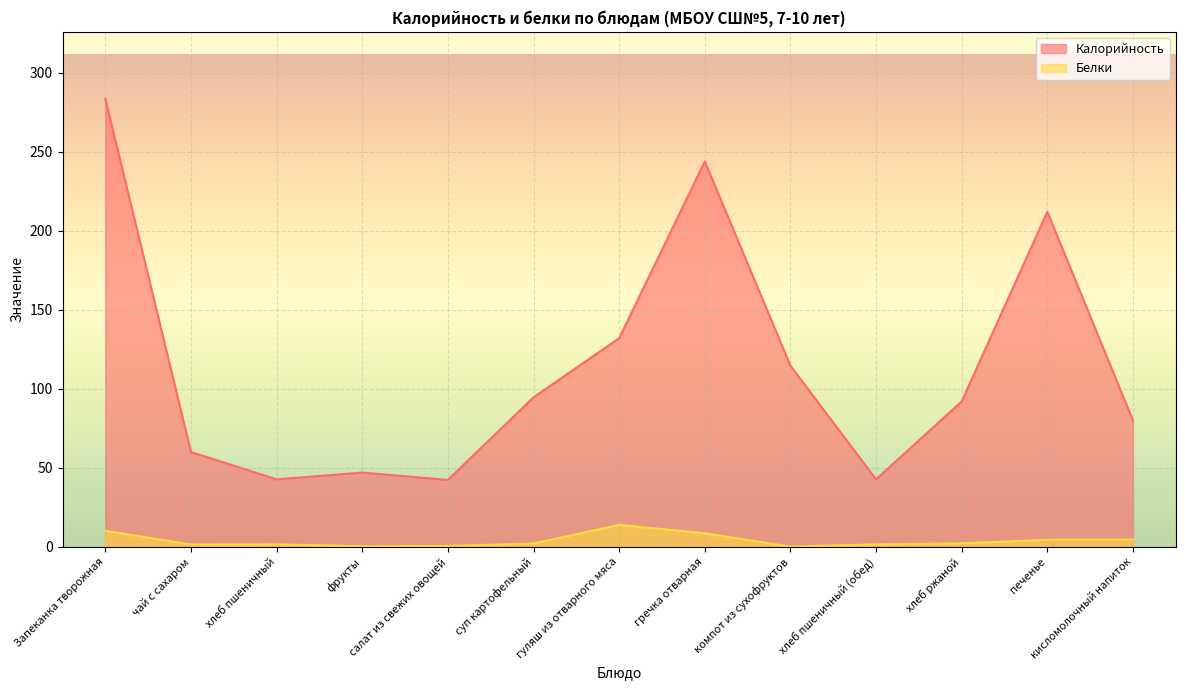

How many lines are shown in the chart?

2